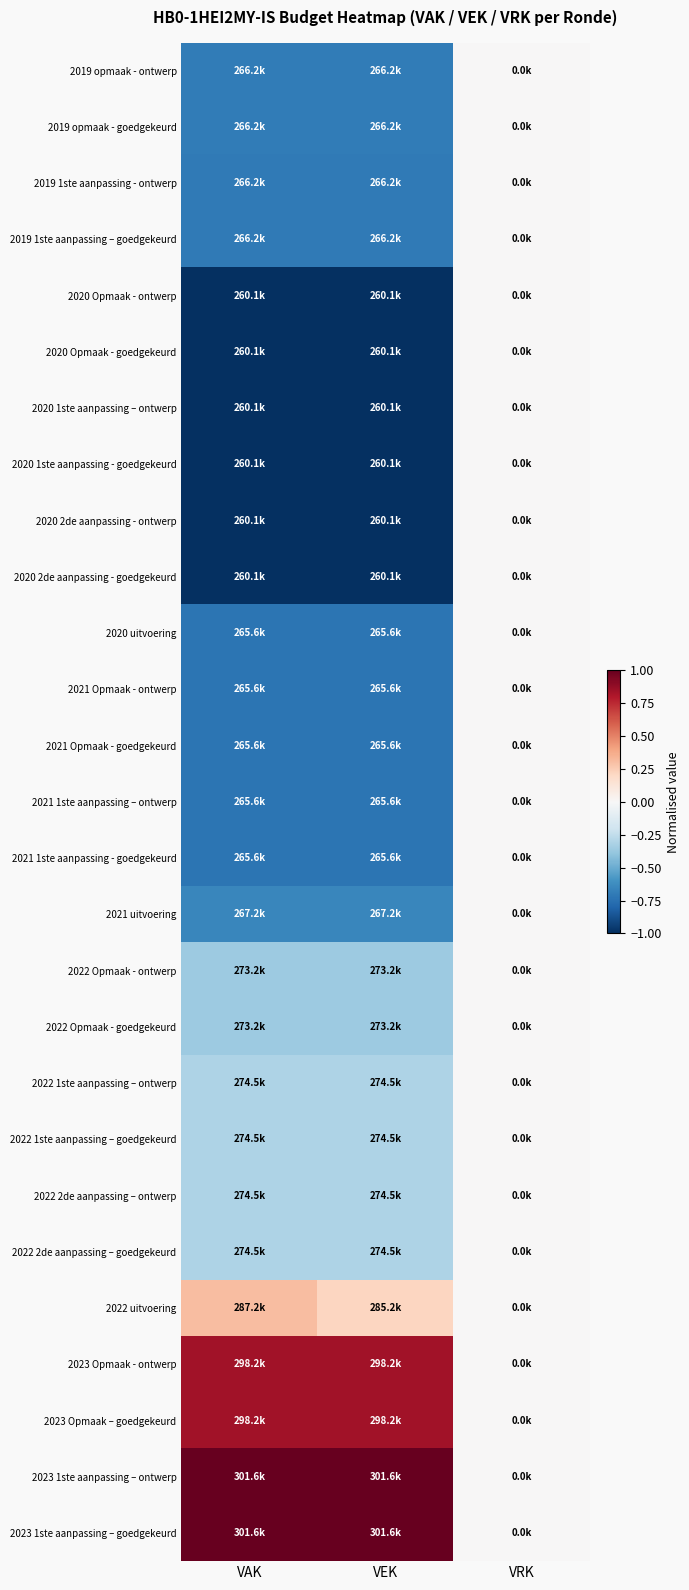

Reading left to right, transcribe all the data shown in this chart.

2019 opmaak - ontwerp: VAK=-0.7	VEK=-0.7	VRK=0.0
2019 opmaak - goedgekeurd: VAK=-0.7	VEK=-0.7	VRK=0.0
2019 1ste aanpassing - ontwerp: VAK=-0.7	VEK=-0.7	VRK=0.0
2019 1ste aanpassing – goedgekeurd: VAK=-0.7	VEK=-0.7	VRK=0.0
2020 Opmaak - ontwerp: VAK=-1.0	VEK=-1.0	VRK=0.0
2020 Opmaak - goedgekeurd: VAK=-1.0	VEK=-1.0	VRK=0.0
2020 1ste aanpassing – ontwerp: VAK=-1.0	VEK=-1.0	VRK=0.0
2020 1ste aanpassing - goedgekeurd: VAK=-1.0	VEK=-1.0	VRK=0.0
2020 2de aanpassing - ontwerp: VAK=-1.0	VEK=-1.0	VRK=0.0
2020 2de aanpassing - goedgekeurd: VAK=-1.0	VEK=-1.0	VRK=0.0
2020 uitvoering: VAK=-0.7	VEK=-0.7	VRK=0.0
2021 Opmaak - ontwerp: VAK=-0.7	VEK=-0.7	VRK=0.0
2021 Opmaak - goedgekeurd: VAK=-0.7	VEK=-0.7	VRK=0.0
2021 1ste aanpassing – ontwerp: VAK=-0.7	VEK=-0.7	VRK=0.0
2021 1ste aanpassing - goedgekeurd: VAK=-0.7	VEK=-0.7	VRK=0.0
2021 uitvoering: VAK=-0.7	VEK=-0.7	VRK=0.0
2022 Opmaak - ontwerp: VAK=-0.4	VEK=-0.4	VRK=0.0
2022 Opmaak - goedgekeurd: VAK=-0.4	VEK=-0.4	VRK=0.0
2022 1ste aanpassing – ontwerp: VAK=-0.3	VEK=-0.3	VRK=0.0
2022 1ste aanpassing – goedgekeurd: VAK=-0.3	VEK=-0.3	VRK=0.0
2022 2de aanpassing – ontwerp: VAK=-0.3	VEK=-0.3	VRK=0.0
2022 2de aanpassing – goedgekeurd: VAK=-0.3	VEK=-0.3	VRK=0.0
2022 uitvoering: VAK=0.3	VEK=0.2	VRK=0.0
2023 Opmaak - ontwerp: VAK=0.8	VEK=0.8	VRK=0.0
2023 Opmaak – goedgekeurd: VAK=0.8	VEK=0.8	VRK=0.0
2023 1ste aanpassing – ontwerp: VAK=1.0	VEK=1.0	VRK=0.0
2023 1ste aanpassing – goedgekeurd: VAK=1.0	VEK=1.0	VRK=0.0